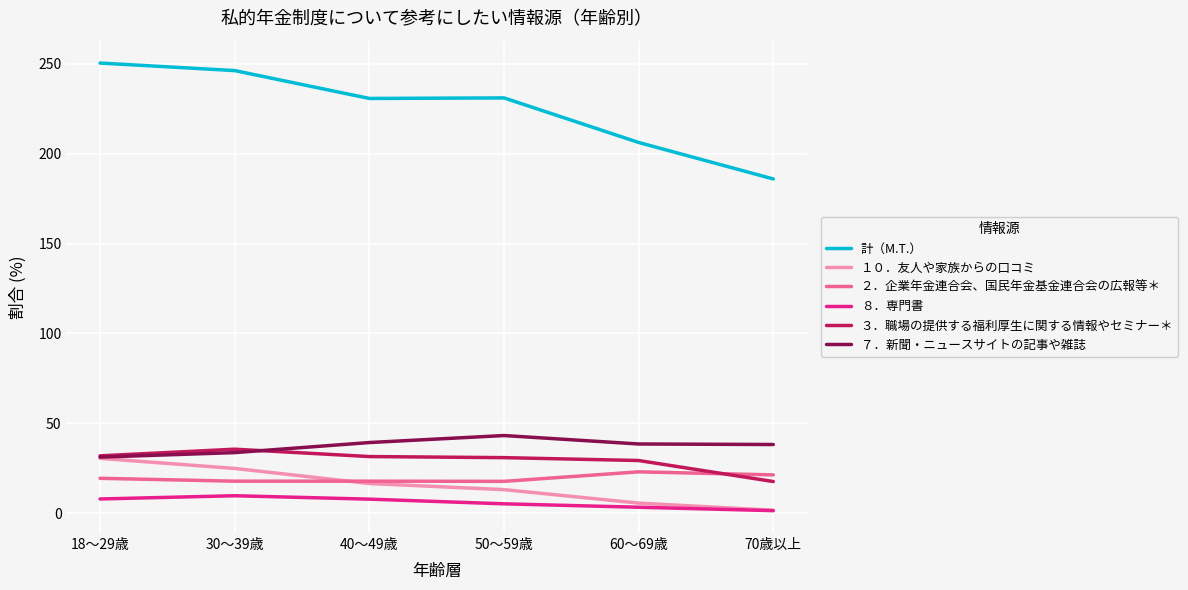

How many lines are shown in the chart?

6